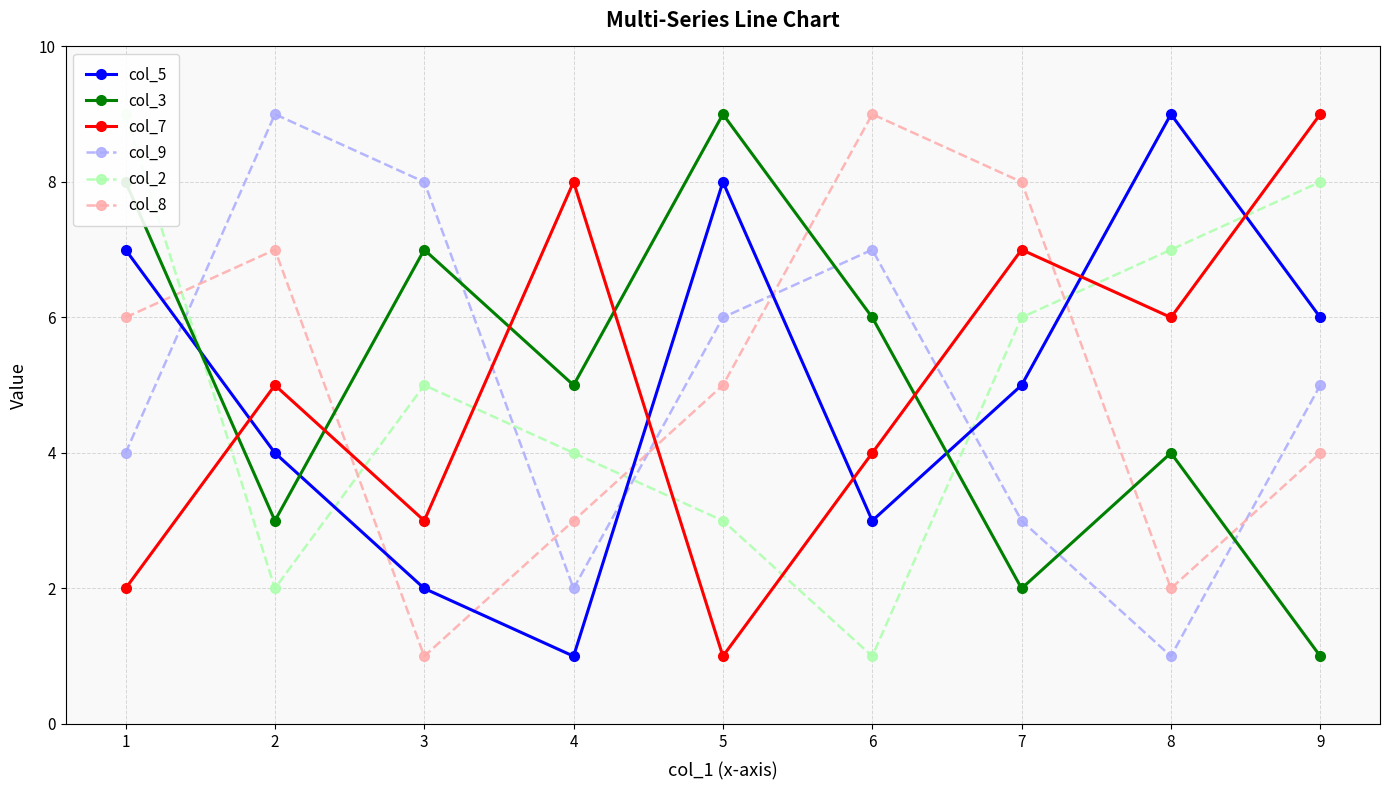

What is the value of the col_5 point at the 8th from the left?

9